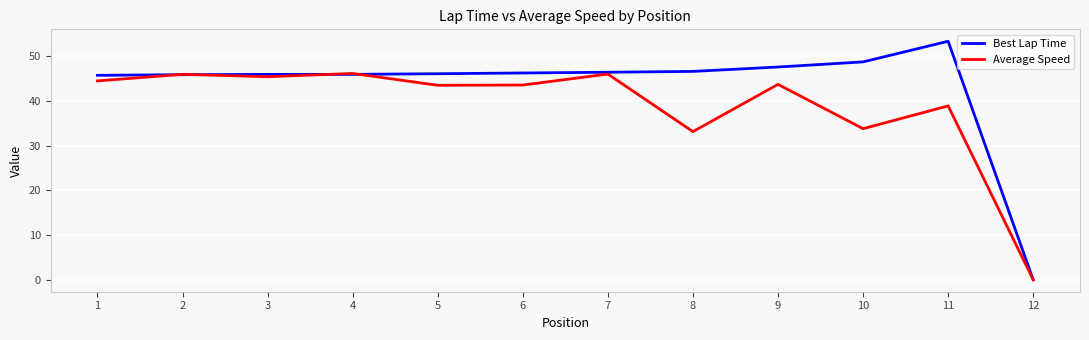

Which category has the lowest value in the Best Lap Time series?

12